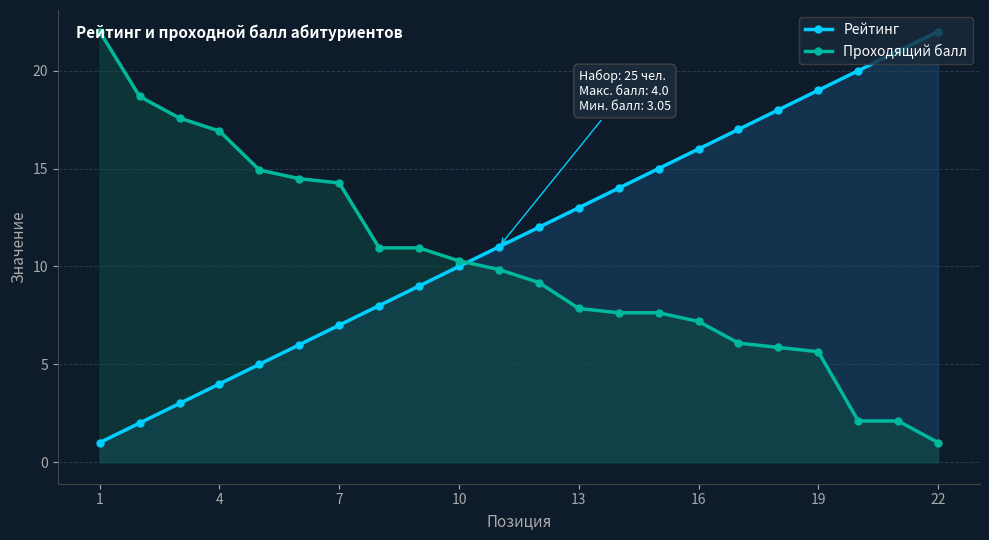

How many times do Проходящий балл and Рейтинг cross each other?

1